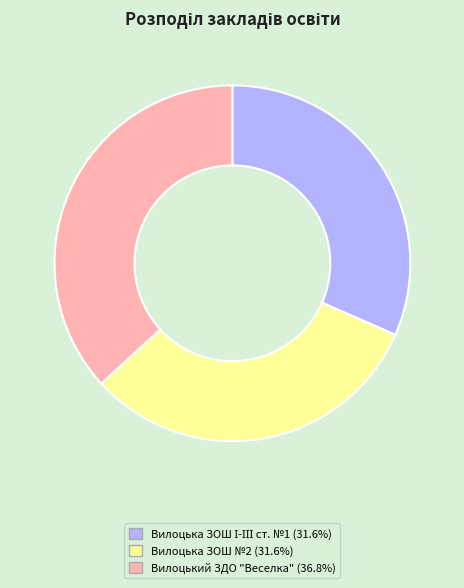

True or false: Вилоцька ЗОШ №2 accounts for 46% of the total.

False